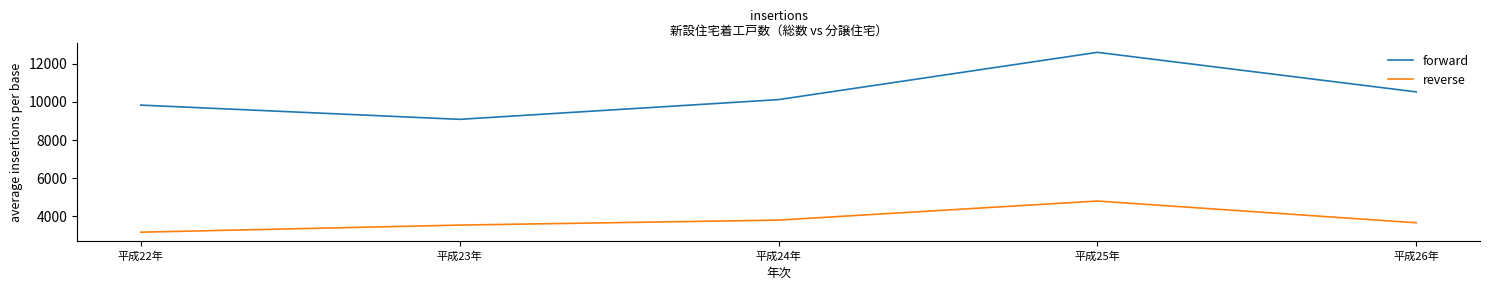

List the series in order of their overall mean, highest first.

forward, reverse